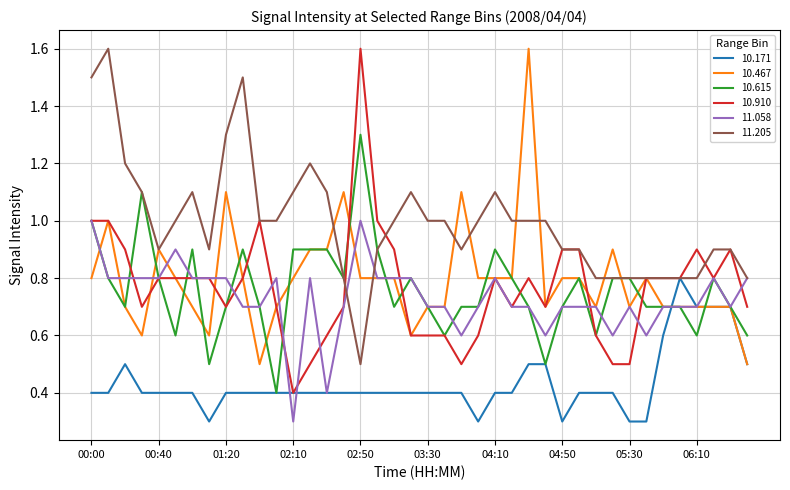

What is the smallest value displayed?

0.3